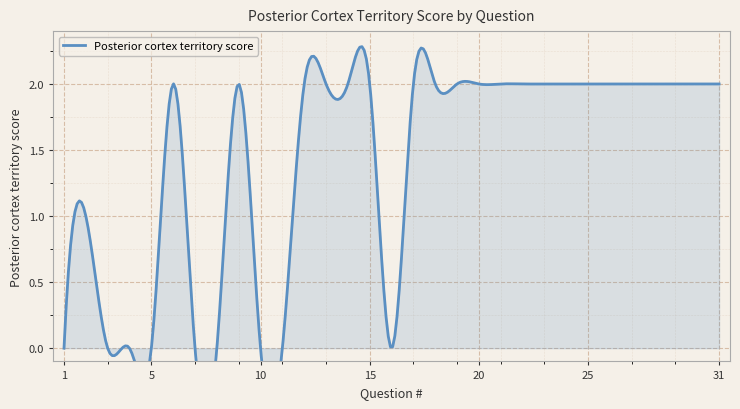

What is the approximate value at 30?

2